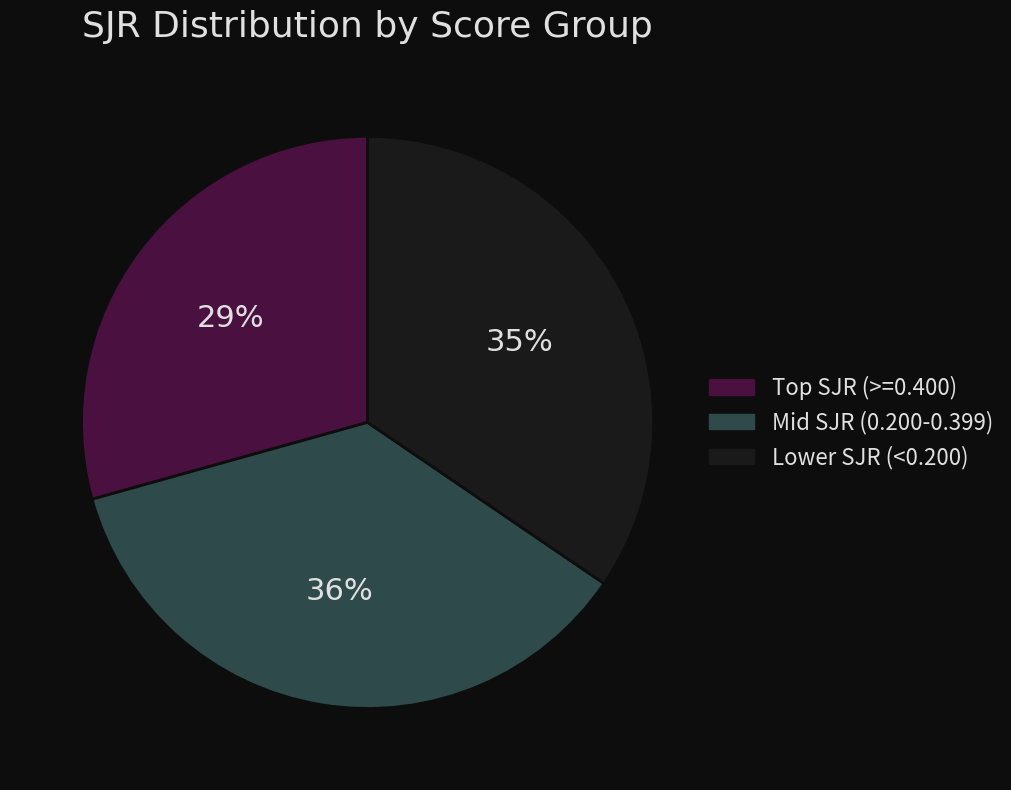

To the nearest percent, what is the average slice percentage?

33%